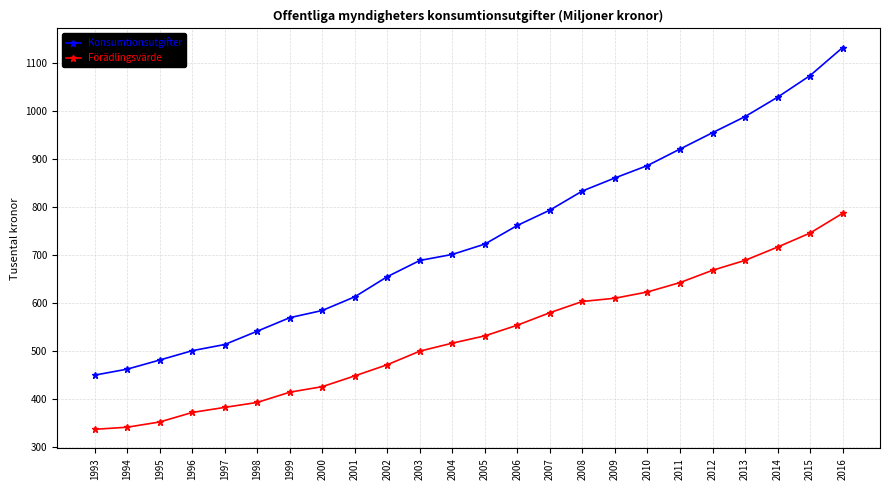

What are all the series names shown in the legend?

Konsumtionsutgifter, Förädlingsvärde